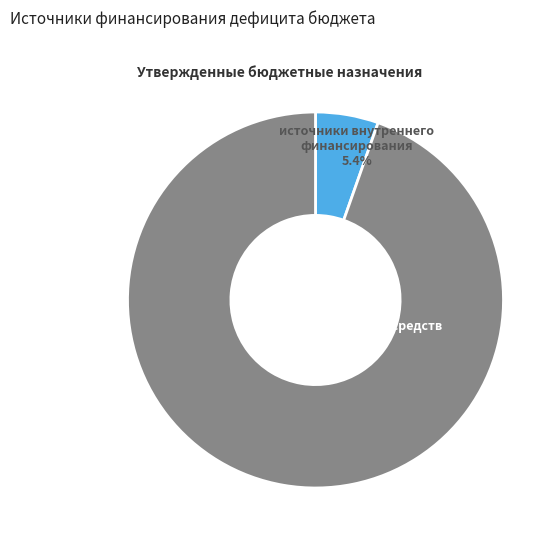

Is it true that изменение остатков средств is 95% of the pie?

True